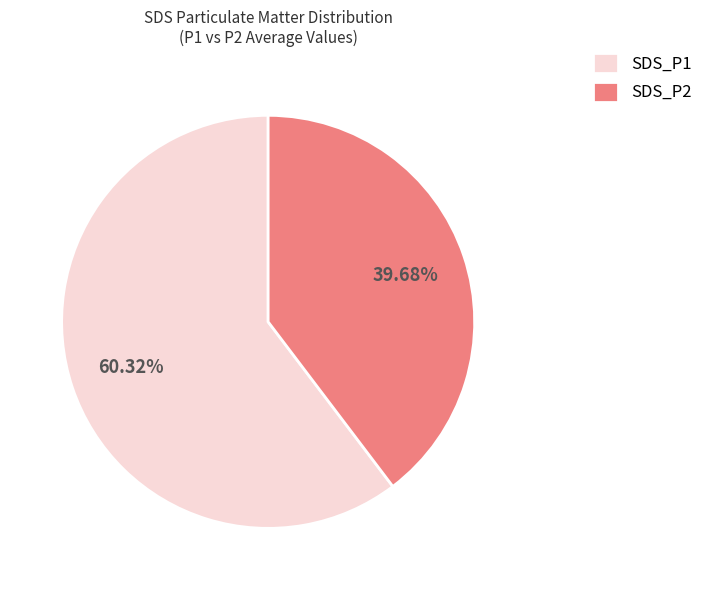

Which slice is the largest?

SDS_P1